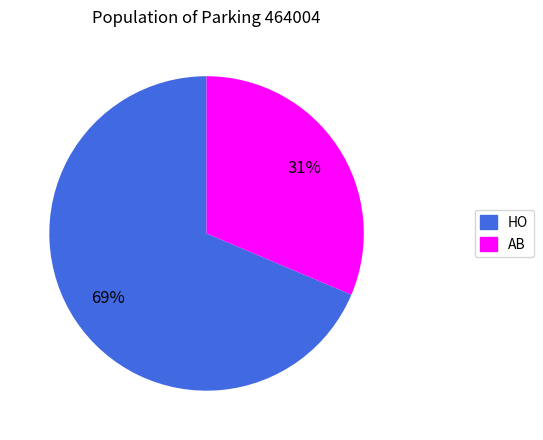

What is the ratio of the value at HO to the value at AB?

2.2